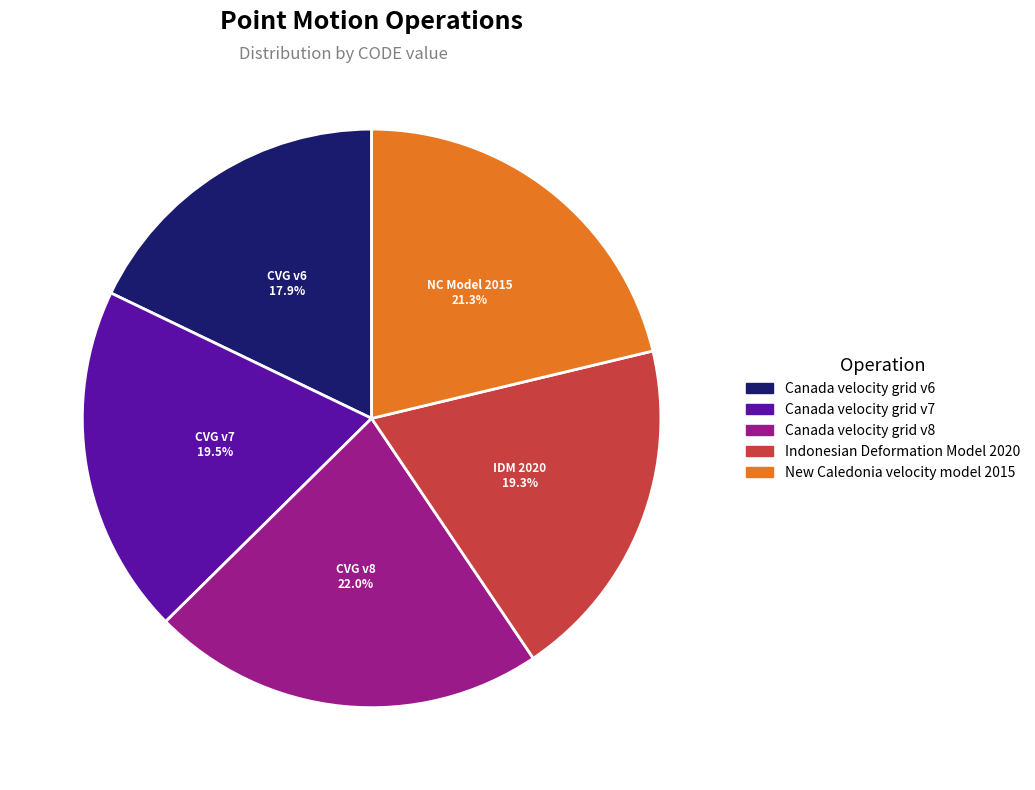

To the nearest percent, what is the difference between the Canada velocity grid v8 and Indonesian Deformation Model 2020 slice percentages?

3%